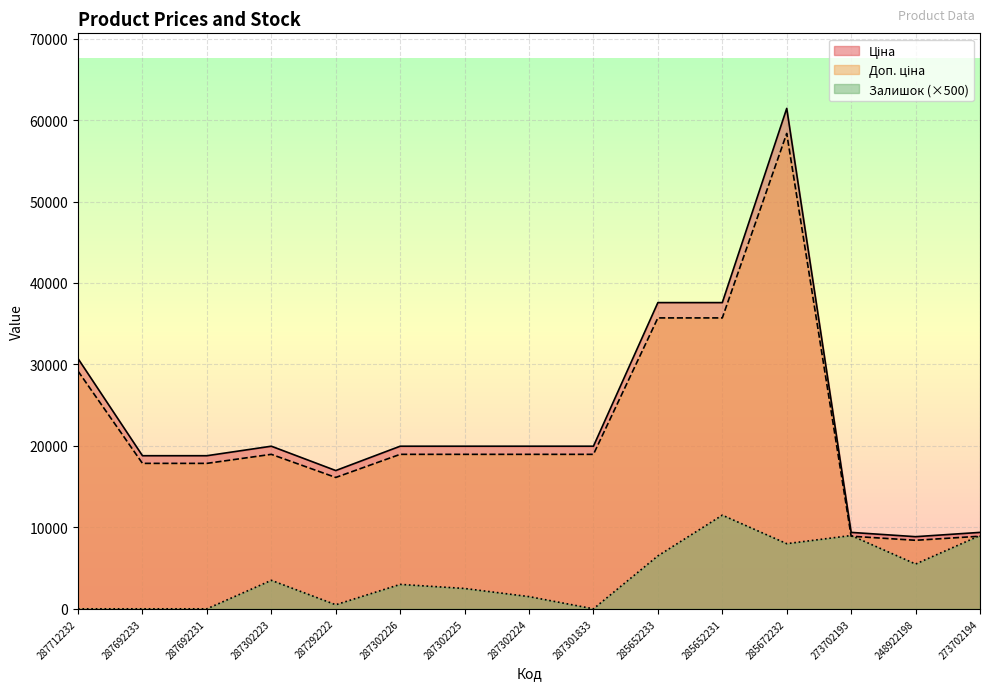

True or false: Ціна and Залишок intersect in this chart.

False